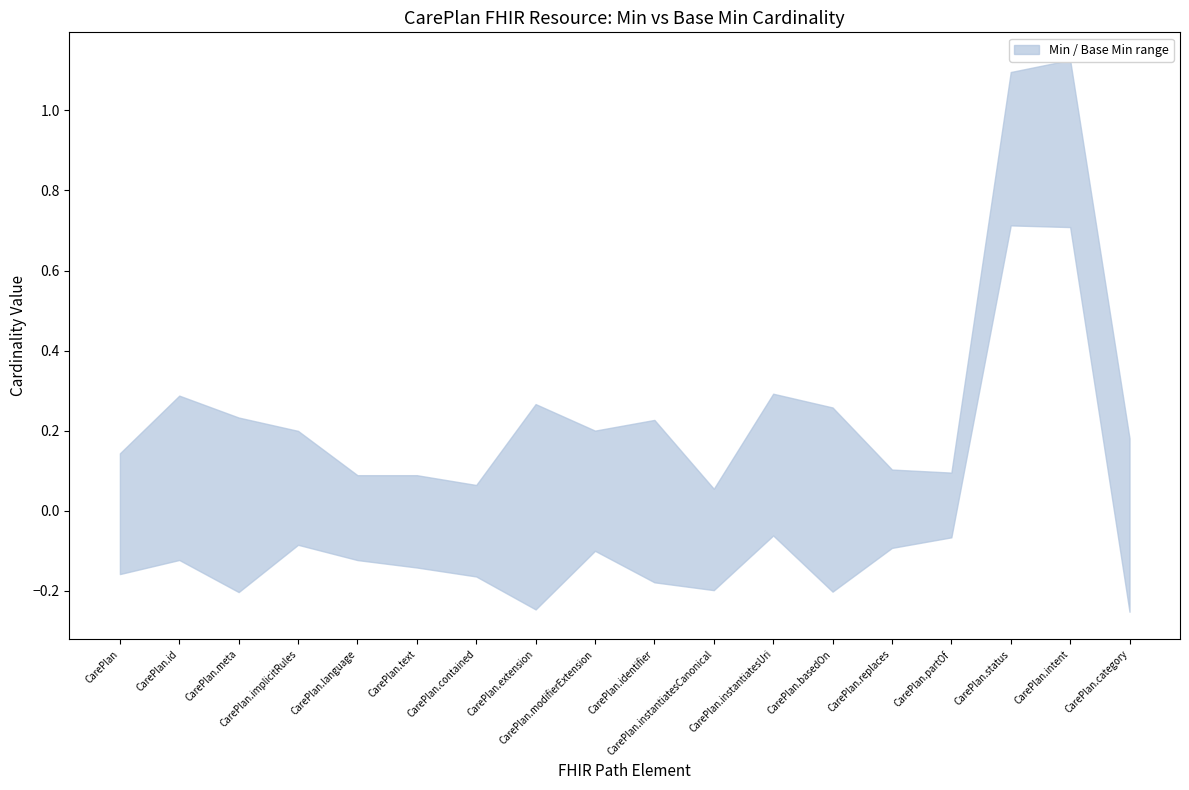

True or false: Base Min and Min intersect in this chart.

False